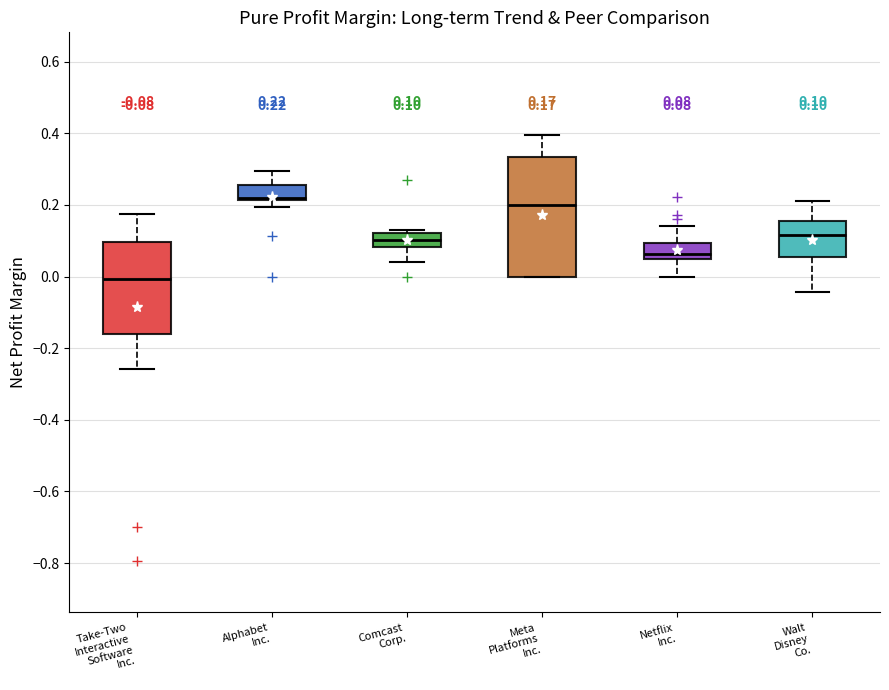

Which box is the tallest, from its lower edge to its upper edge?

Meta Platforms Inc.